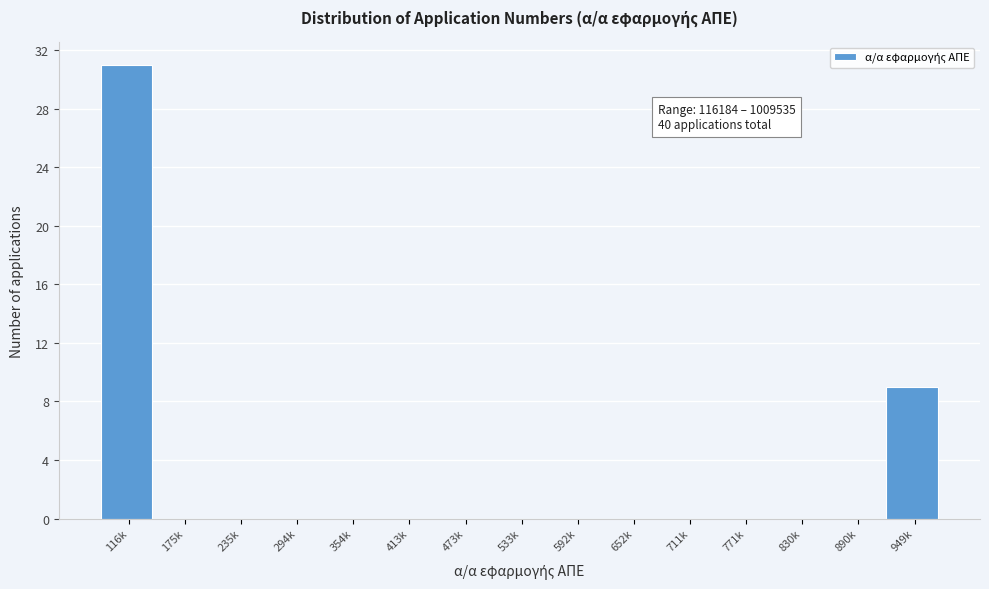

Reading left to right, list all the values displayed in this chart.

116k=31	175k=0	235k=0	294k=0	354k=0	413k=0	473k=0	533k=0	592k=0	652k=0	711k=0	771k=0	830k=0	890k=0	949k=9